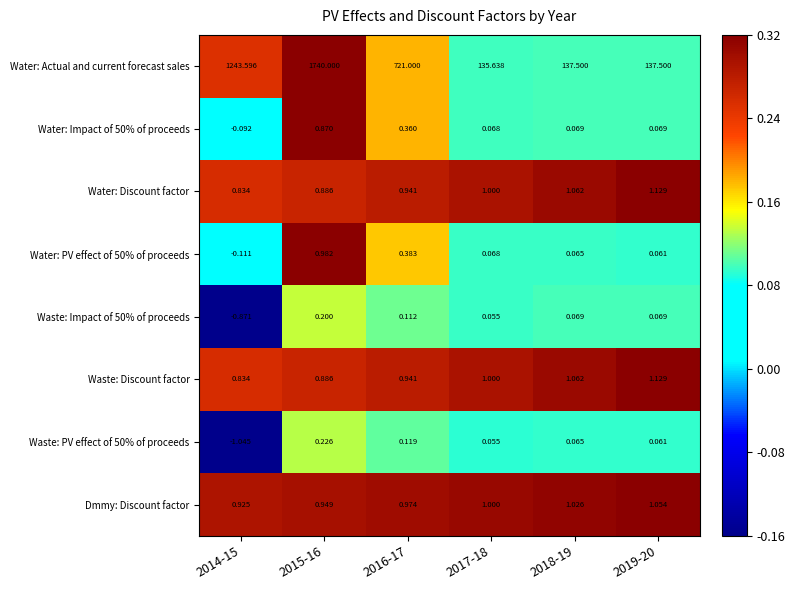

How many series are shown in this chart?

8